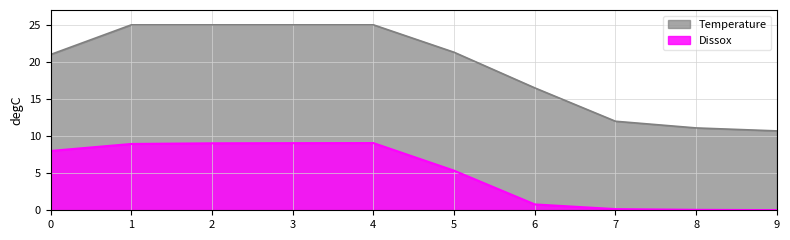

At how many categories does at least one series exceed 17?

6